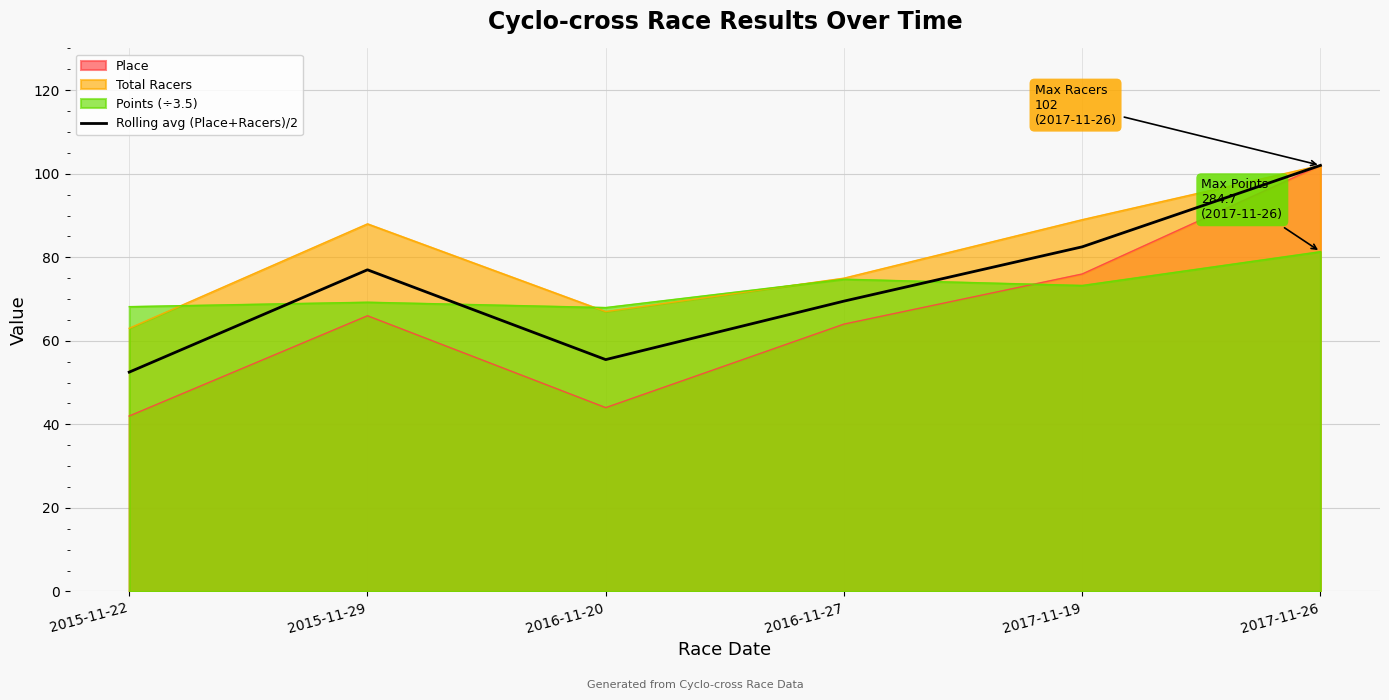

The chart shows a value of 83.3 at 2015-11-22. True or false?

False